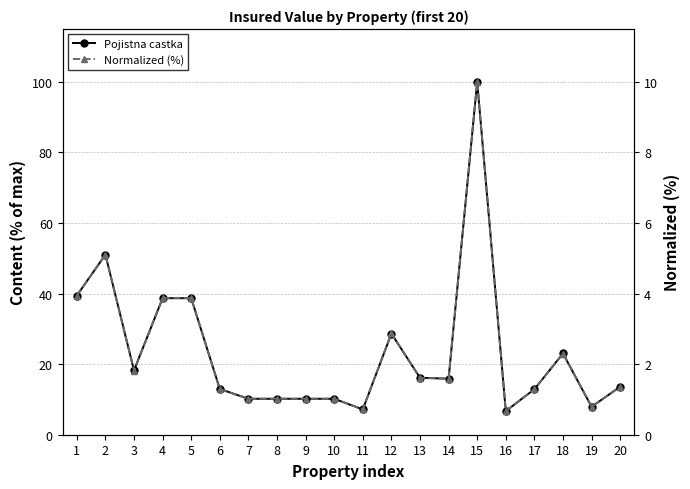

How many data points in Normalized (%) are above 1?

17